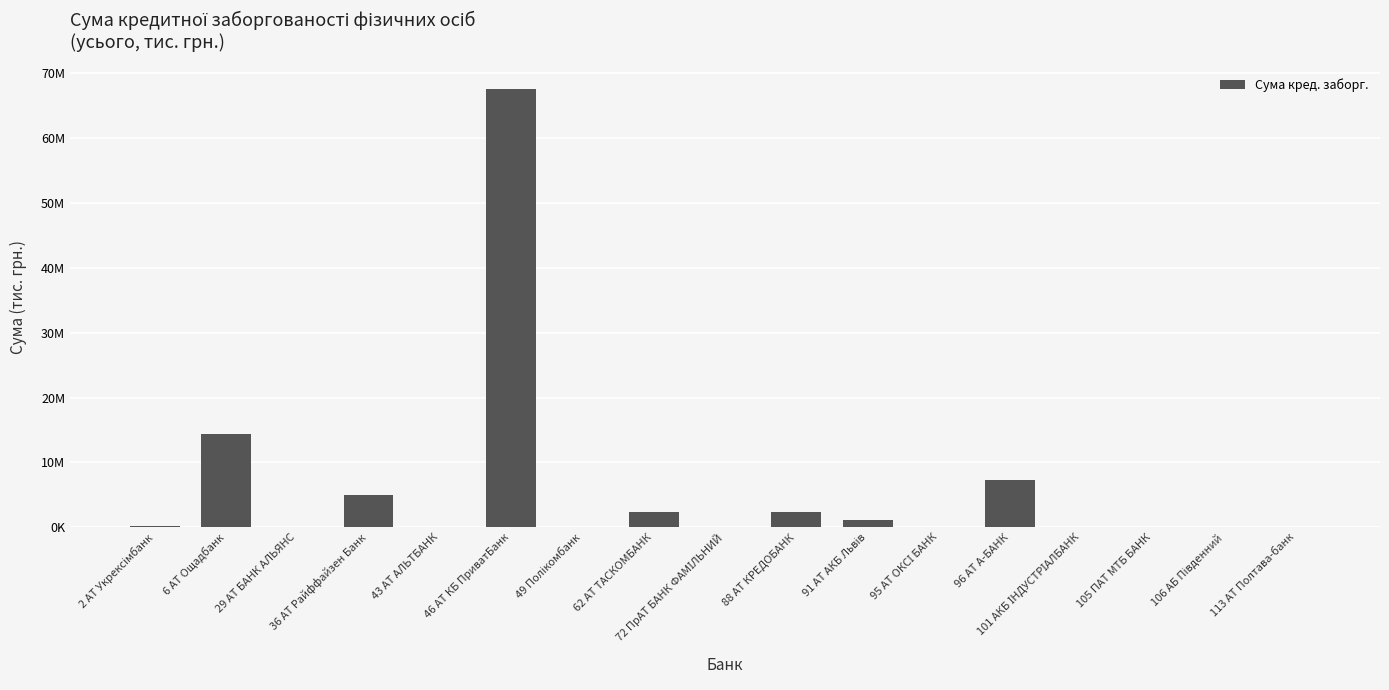

Between 72 ПрАТ БАНК ФАМІЛЬНИЙ and 91 АТ АКБ Львів, which is larger?

91 АТ АКБ Львів